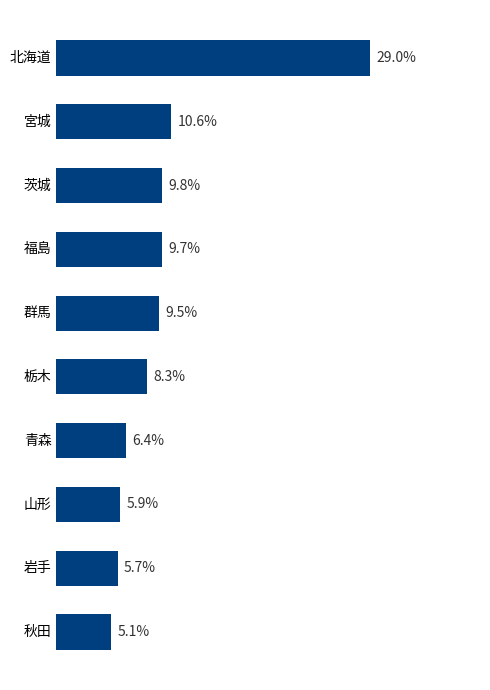

List the labels in order of value, smallest first.

秋田, 岩手, 山形, 青森, 栃木, 群馬, 福島, 茨城, 宮城, 北海道